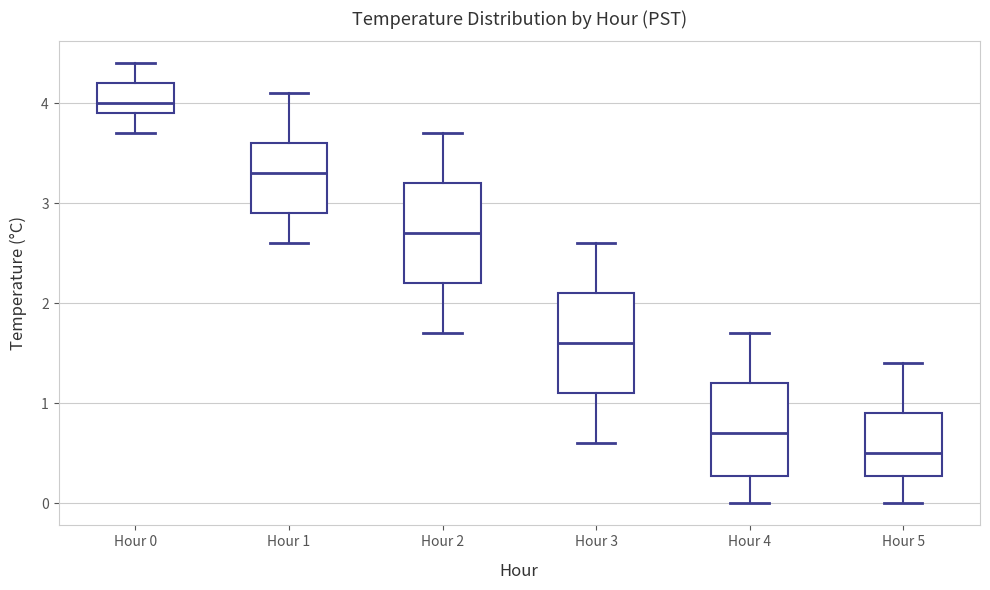

Where does the upper whisker of the box for Hour 0 end on the y-axis? The values are not printed on the chart, so give them approximately, as read against the axis.

4.4